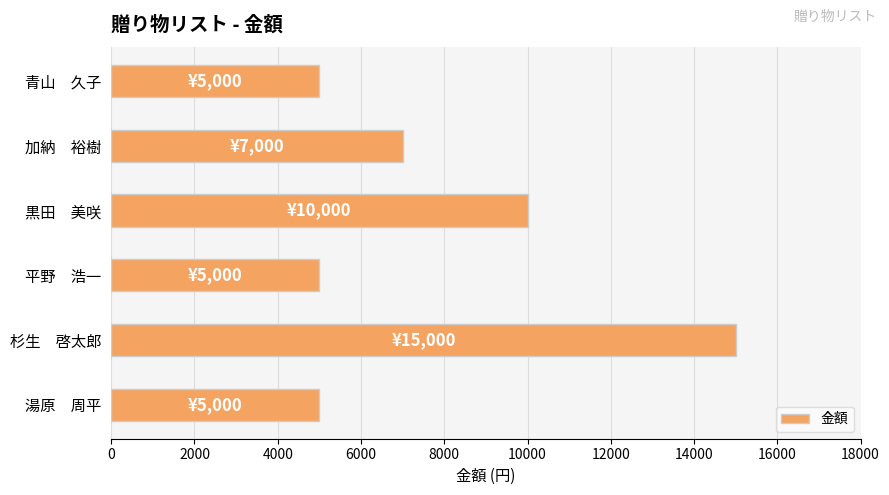

Which has a higher value, 湯原　周平 or 加納　裕樹?

加納　裕樹